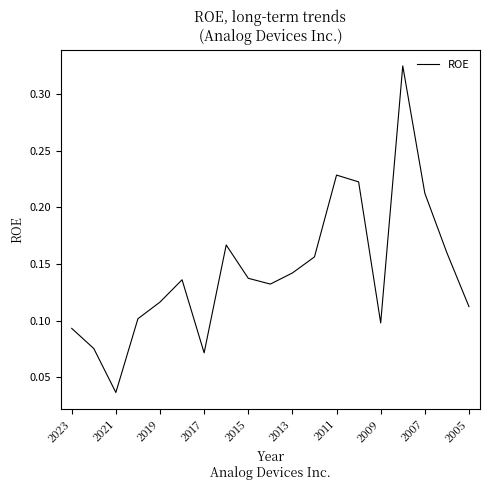

How many lines are shown in the chart?

1